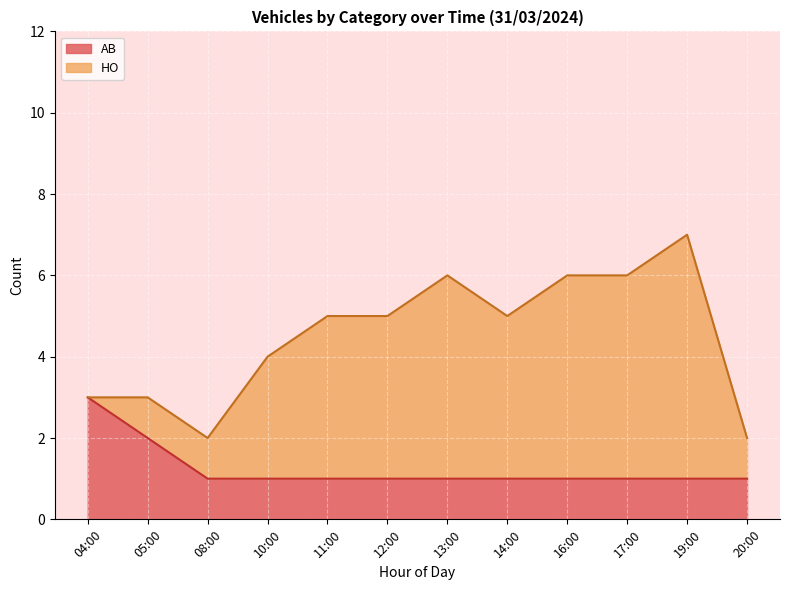

Which label corresponds to the largest value in the chart?

04:00